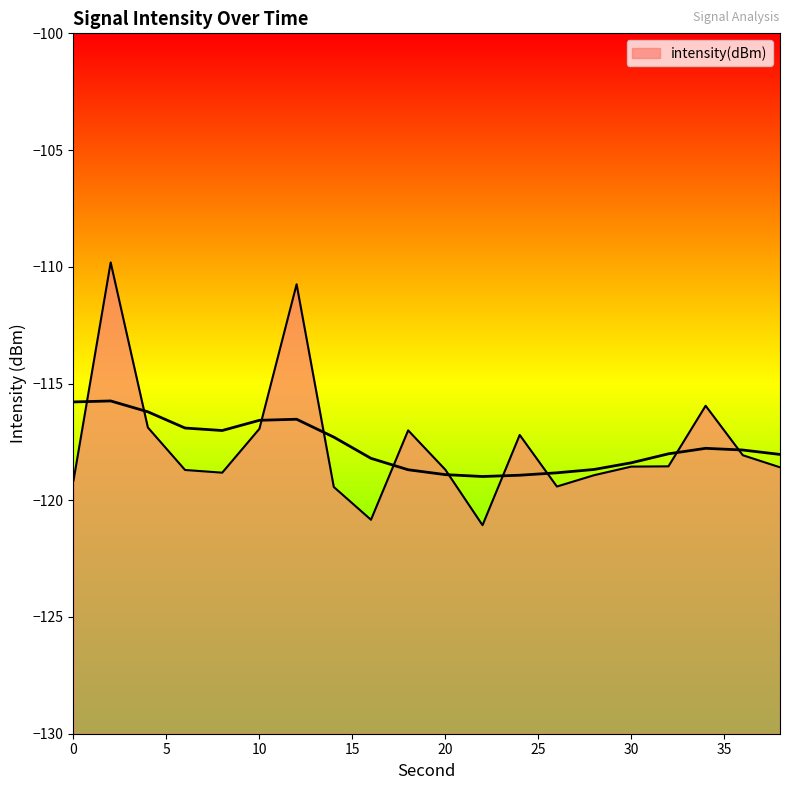

Count the number of values greater than -118.

7